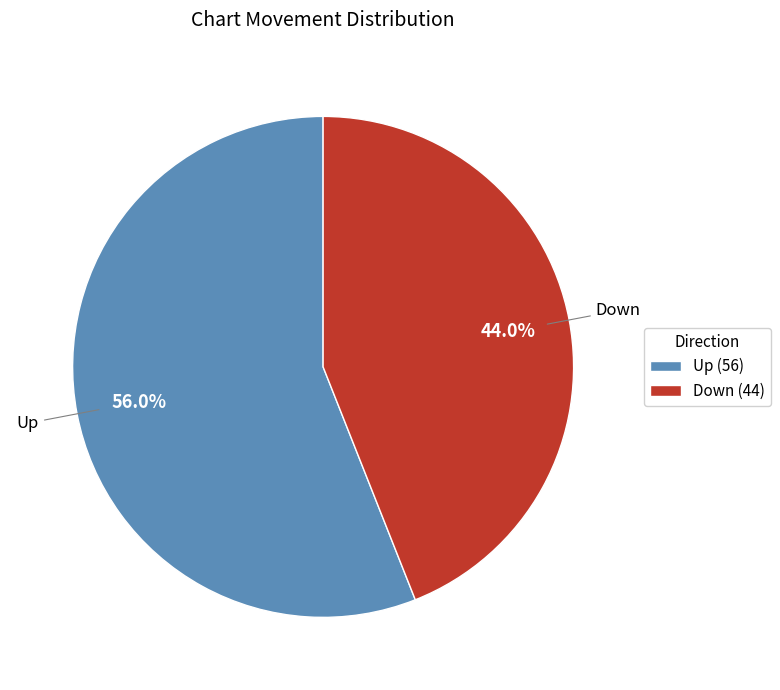

To the nearest percent, what is the average slice percentage?

50%